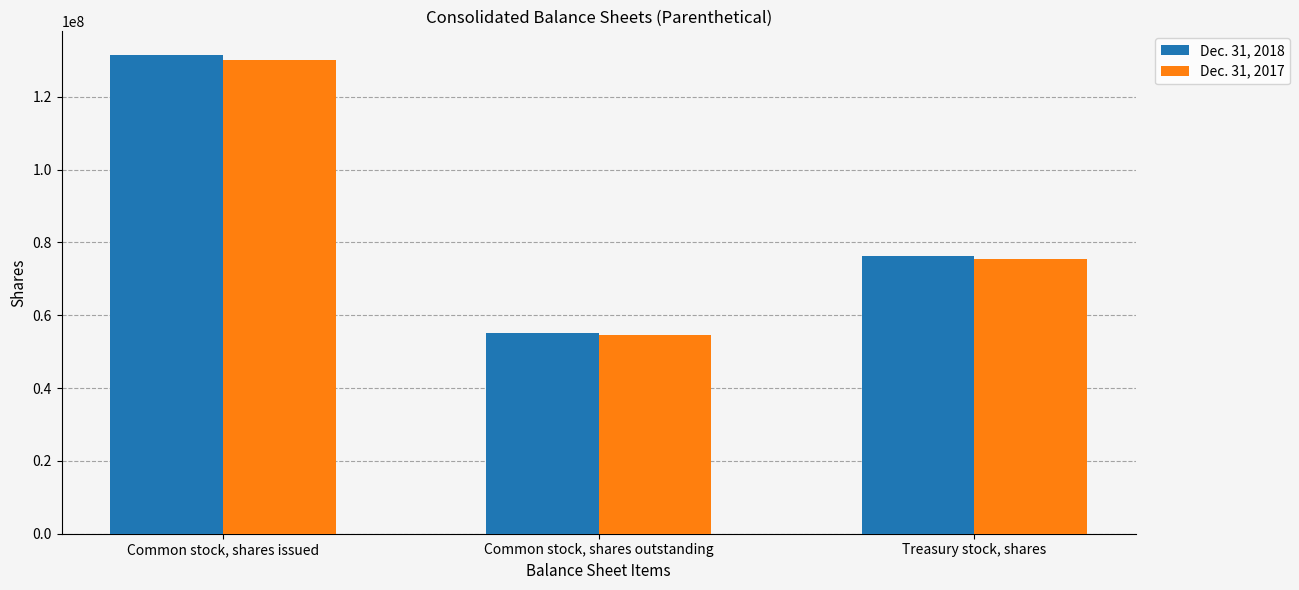

What is the label of the 2nd bar from the right?

Common stock, shares outstanding